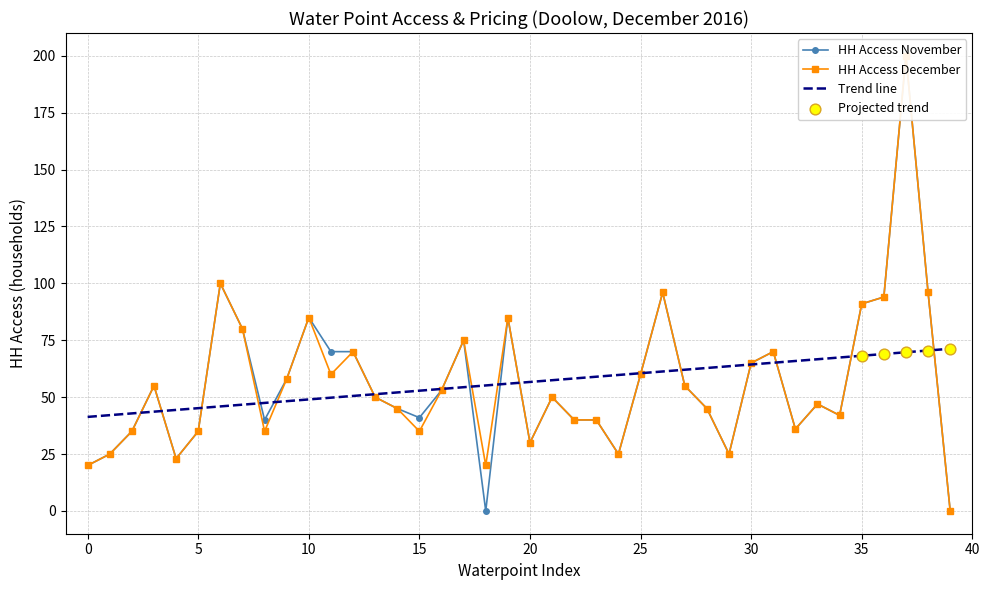

Which series contains the highest Y value?

HH Access November